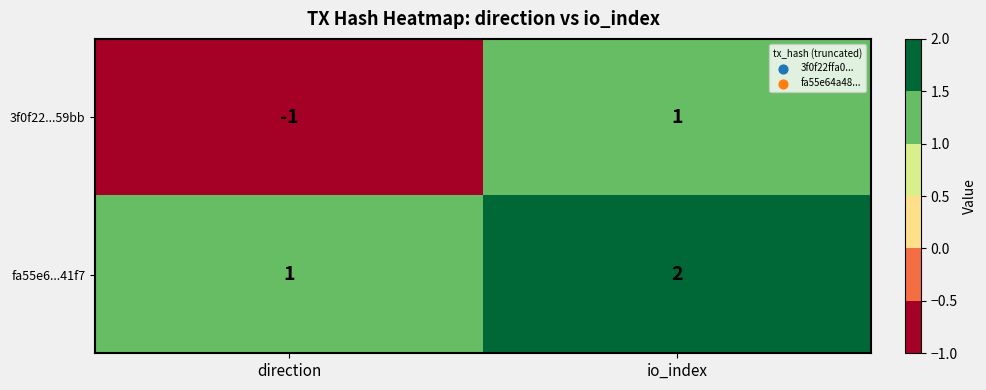

What is the sum of the fa55e6...41f7 values at io_index and direction?

3